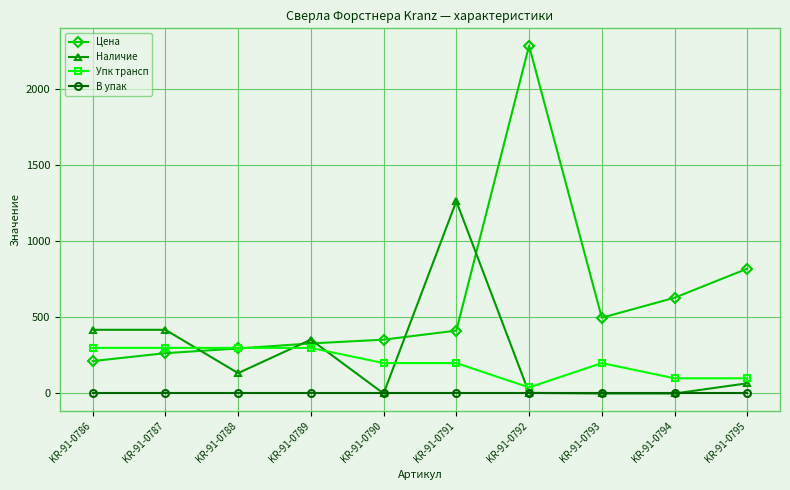

The value of Наличие at KR-91-0794 is 0.0. True or false?

True